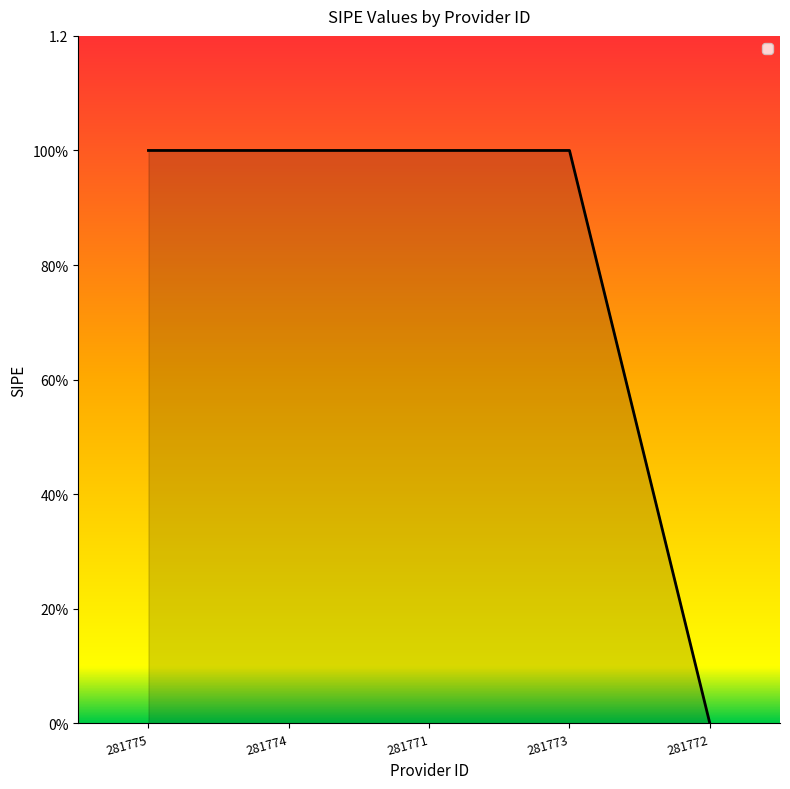

Is this an area chart (filled region under the line)?

Yes